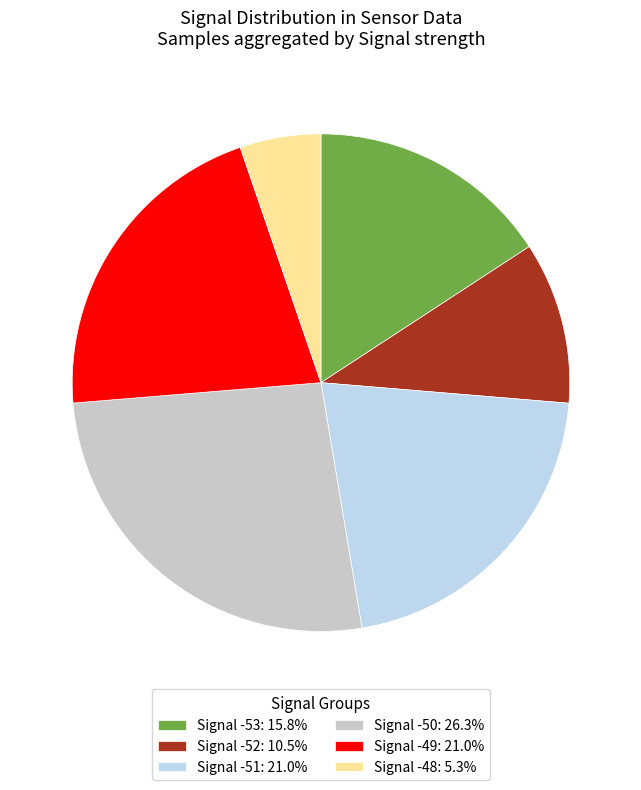

Is there a majority slice in this chart?

No